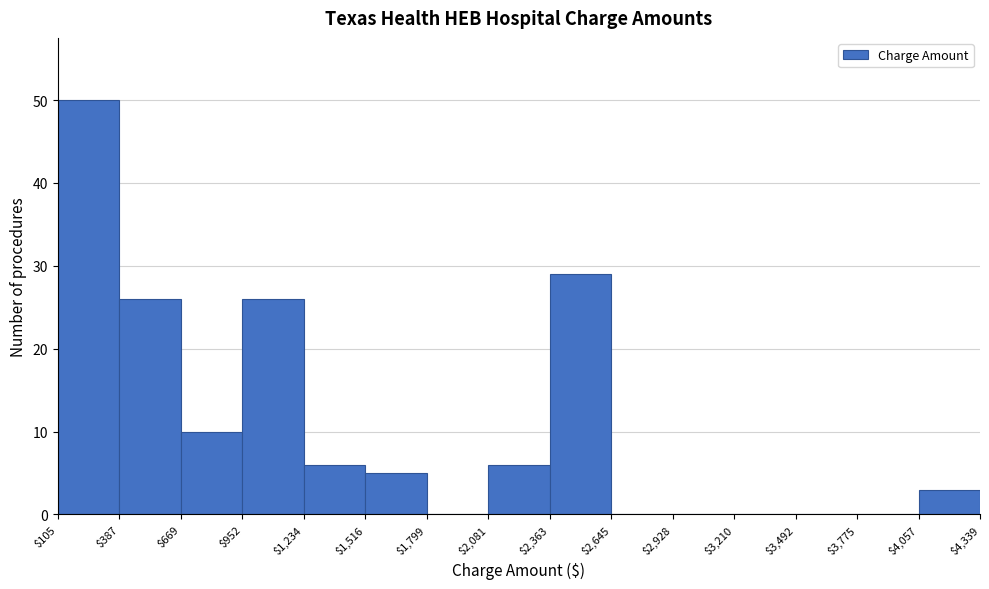

Reading left to right, transcribe this chart: for each bar, give the range it covers on the x-axis and its height. The values are not printed on the chart, so give them approximately, as read against the axis.

$105 to $387: 50
$387 to $669: 26
$669 to $952: 10
$952 to $1,234: 26
$1,234 to $1,516: 6
$1,516 to $1,799: 5
$1,799 to $2,081: 0
$2,081 to $2,363: 6
$2,363 to $2,645: 29
$2,645 to $2,928: 0
$2,928 to $3,210: 0
$3,210 to $3,492: 0
$3,492 to $3,775: 0
$3,775 to $4,057: 0
$4,057 to $4,339: 3